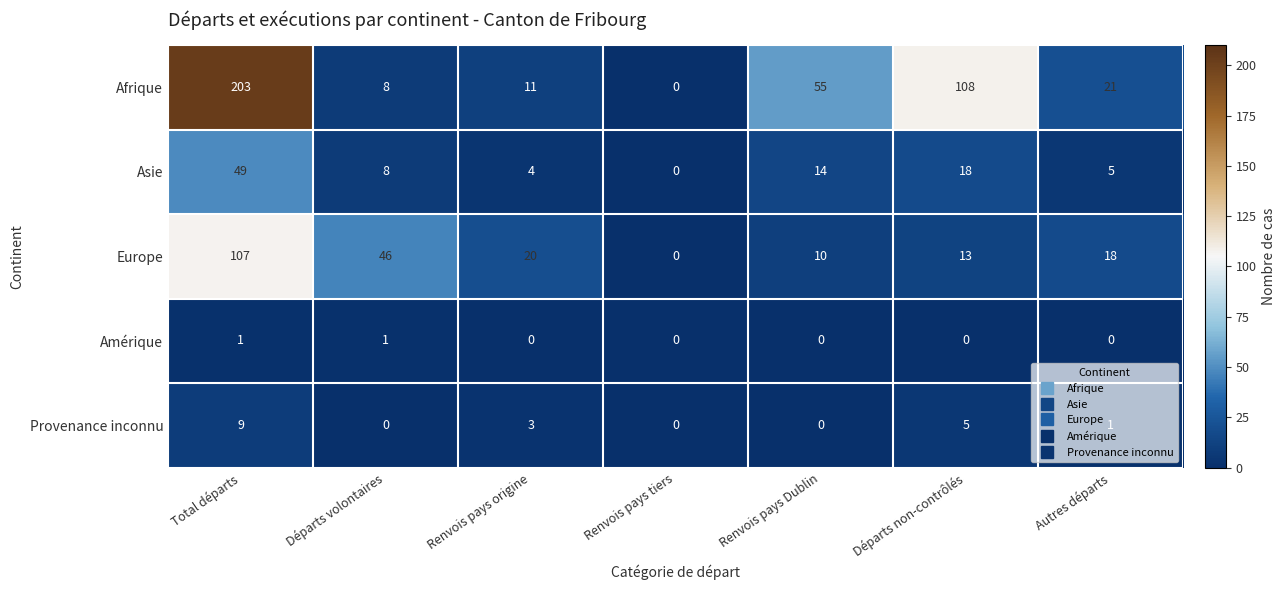

What value does the Europe series have at Total départs, to the nearest 50?

100